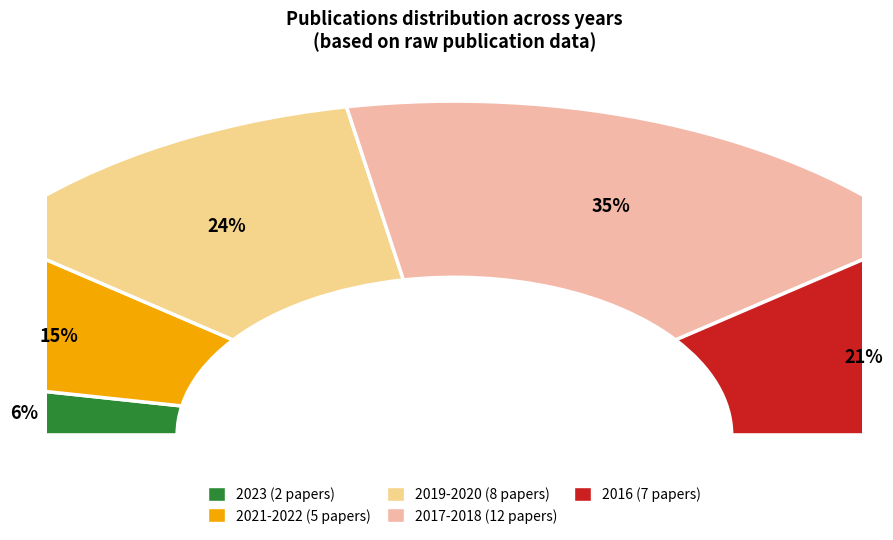

What is the change in value from 2022-2021 to 2020-2019?

+3